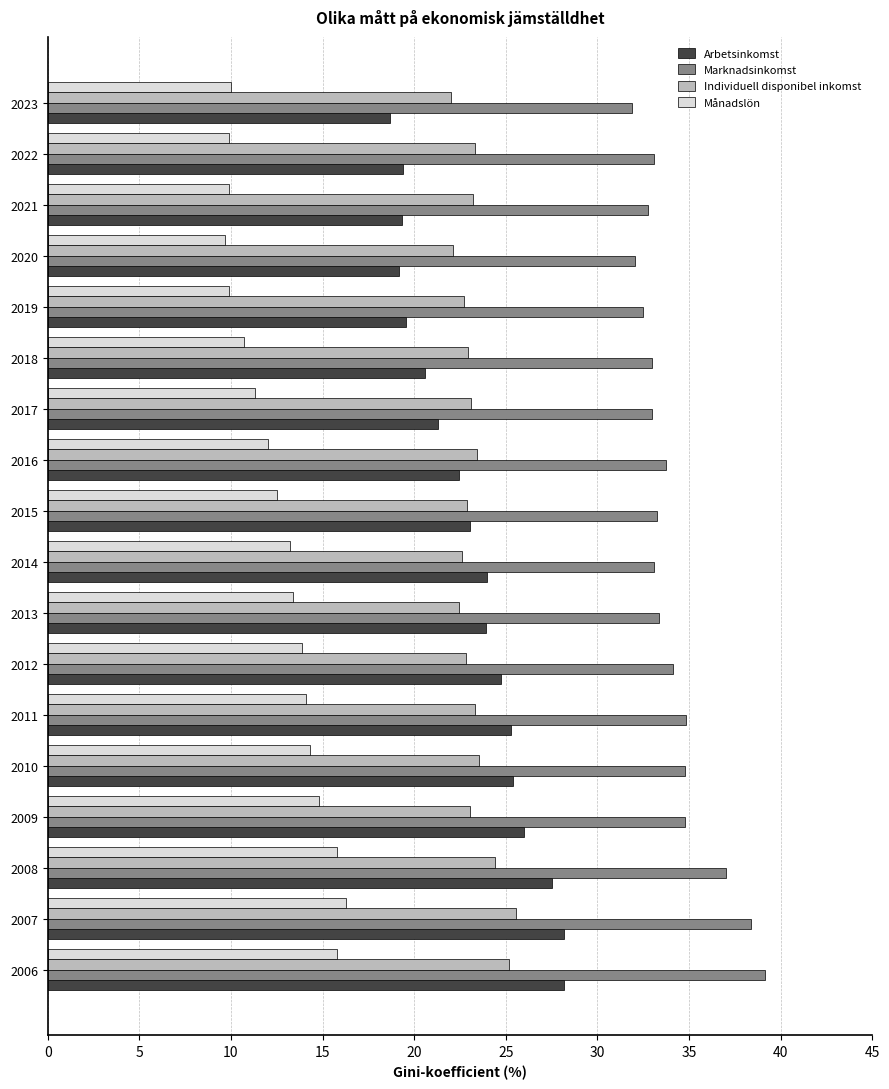

Count the number of categories in the chart.

18